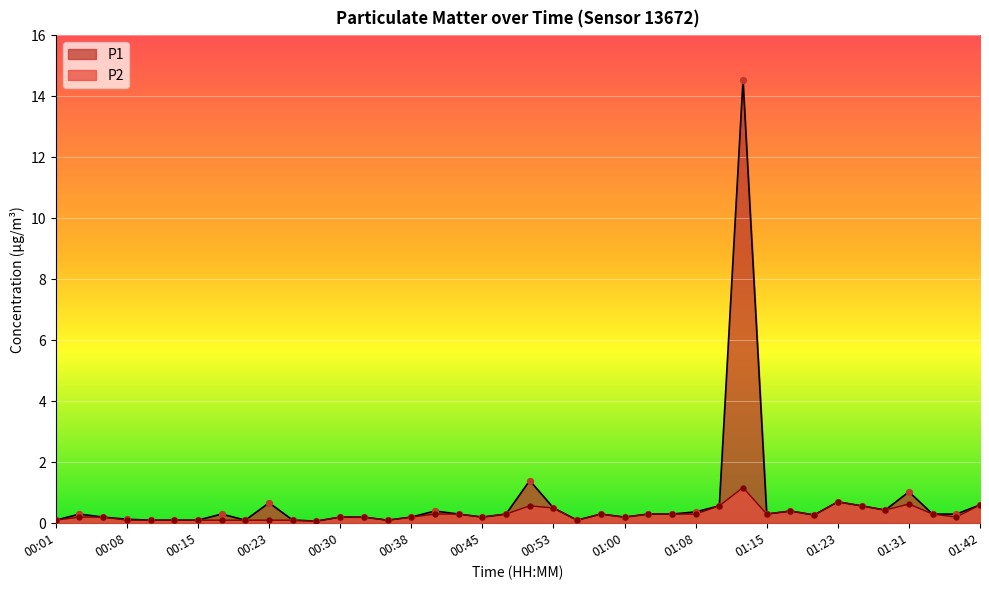

Which series has the largest total across all categories?

P1